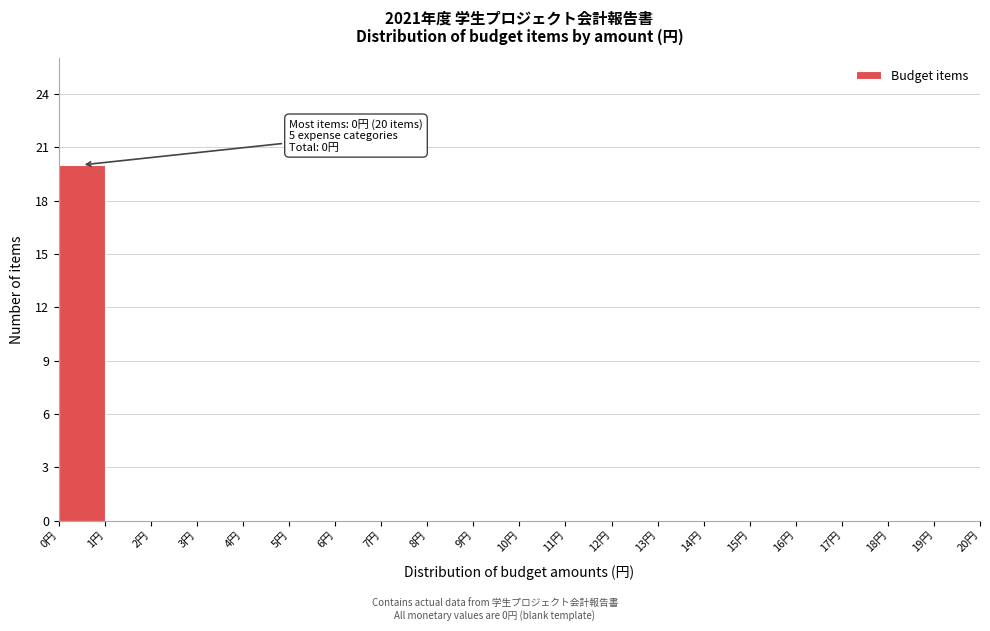

Over which range of the x-axis is the bar tallest?

0 to 1